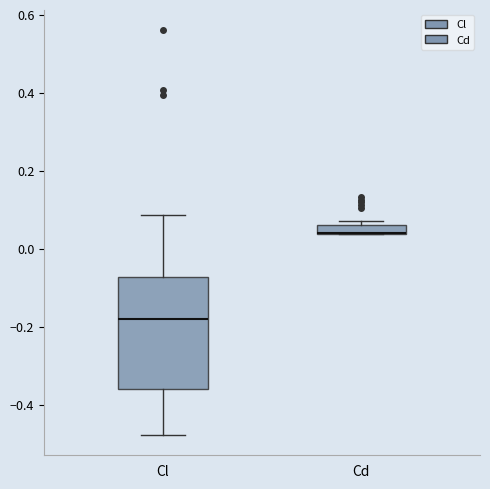

Where does the lower whisker of the box for Cl end on the y-axis? The values are not printed on the chart, so give them approximately, as read against the axis.

-0.48